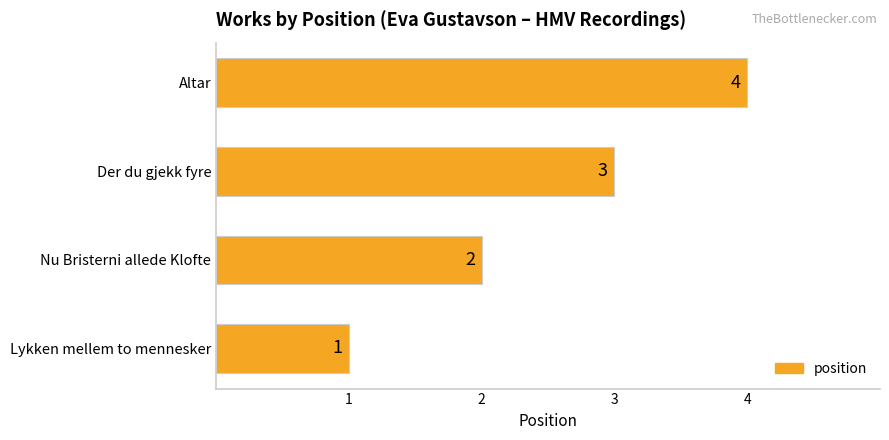

Rank the categories by value from lowest to highest.

Lykken mellem to mennesker, Nu Bristerni allede Klofte, Der du gjekk fyre, Altar